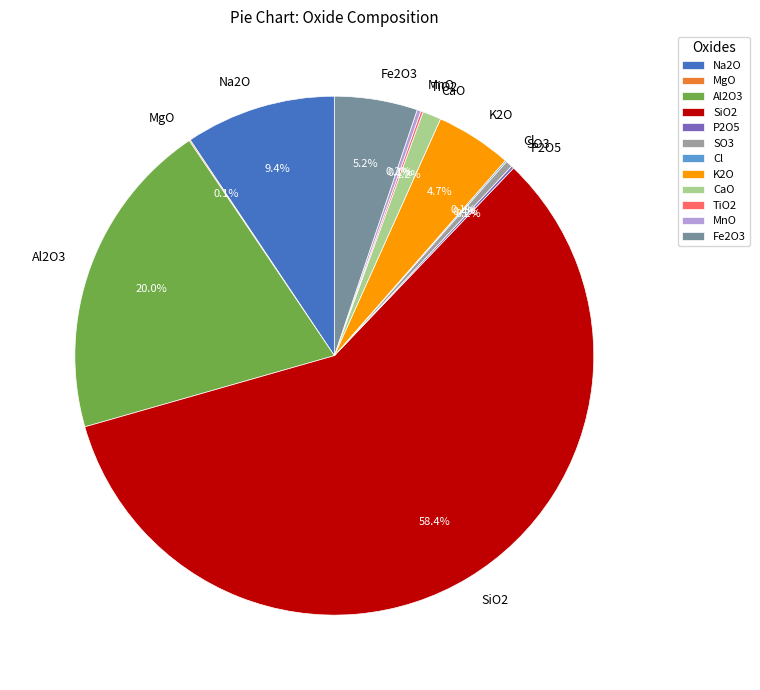

True or false: Fe2O3 accounts for 12% of the total.

False